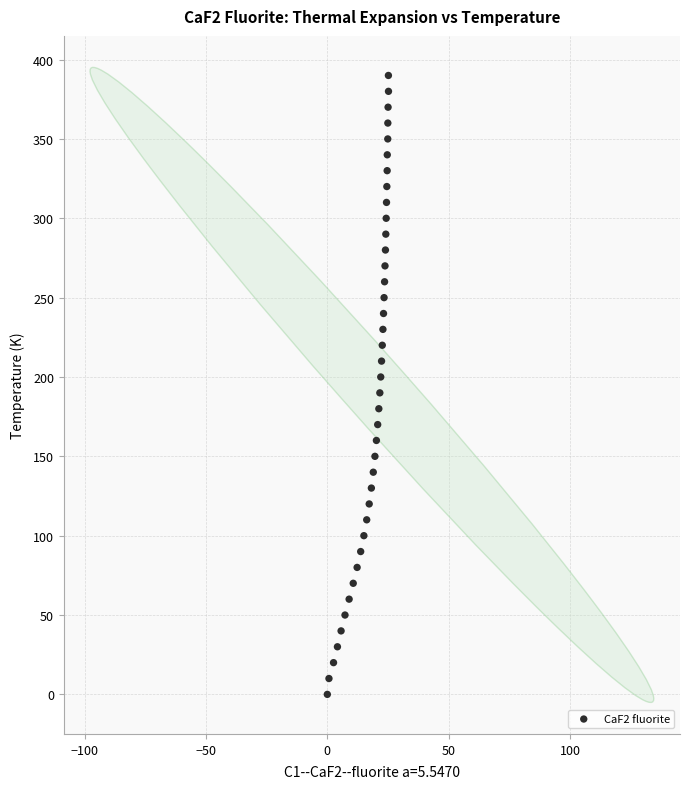

What is the range of Y values (max minus min)?

390